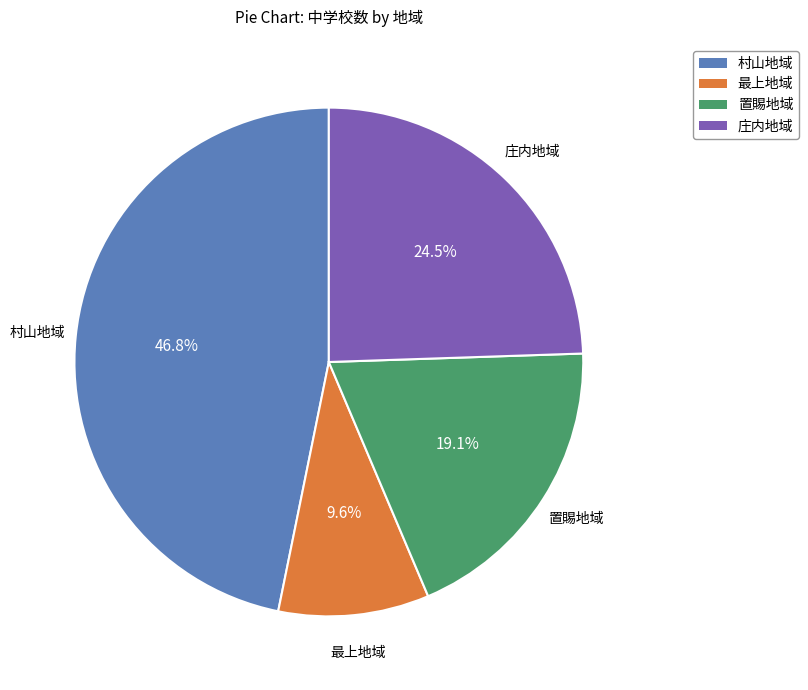

Which has a higher value, 庄内地域 or 村山地域?

村山地域